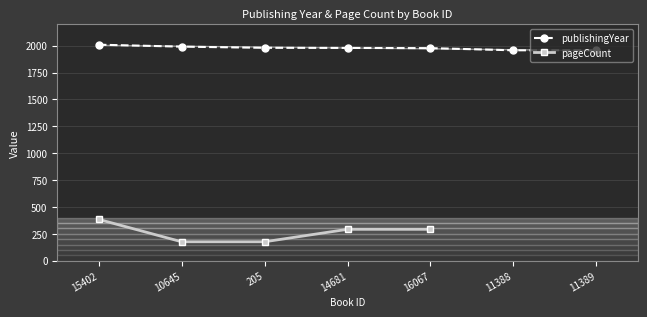

How many publishingYear values are between 1957 and 1991?

6